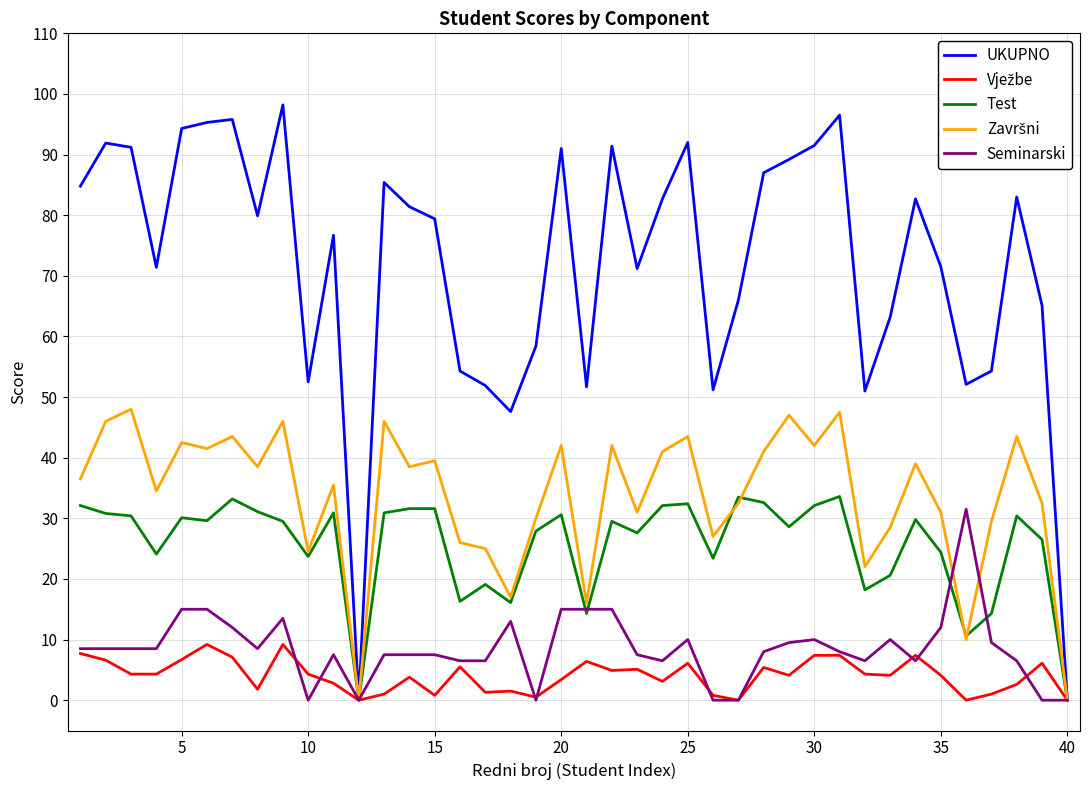

Which series has the widest spread of values?

UKUPNO